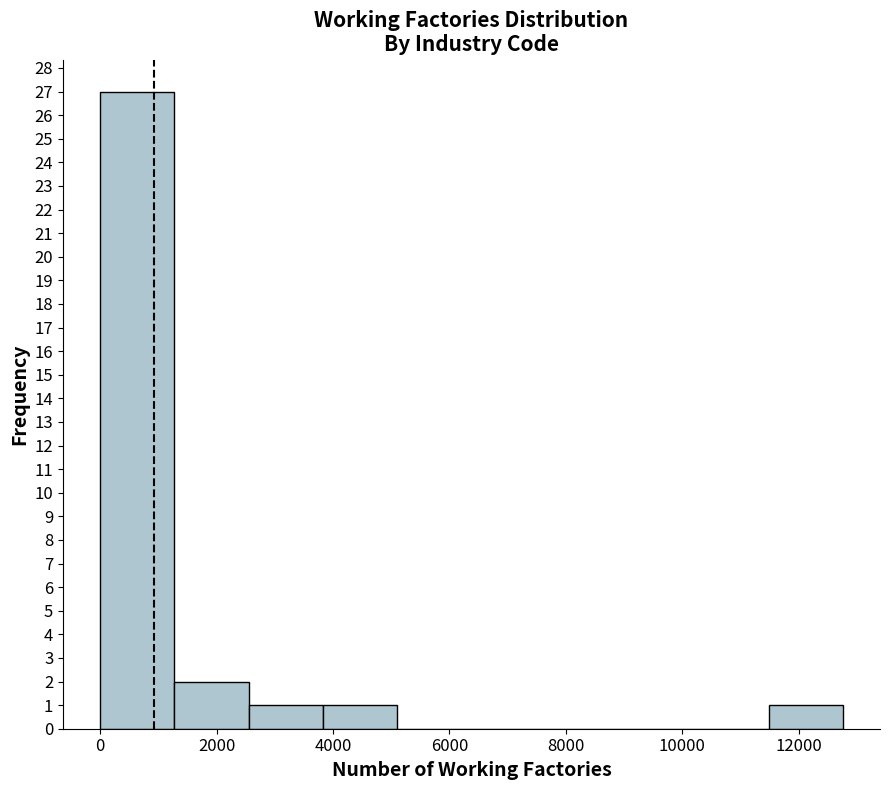

Which range on the x-axis has the tallest bar?

0 to 1200